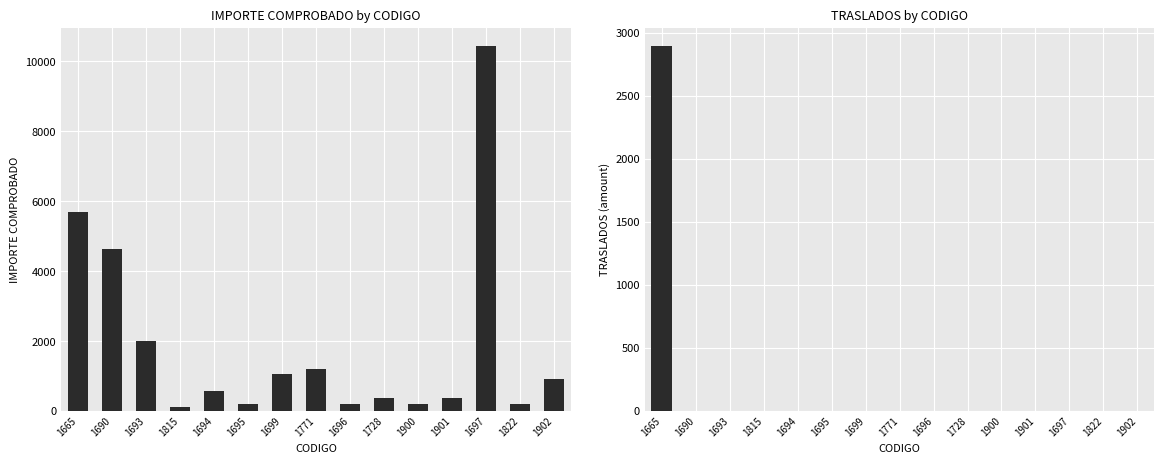

At how many categories does at least one series exceed 3301?

3